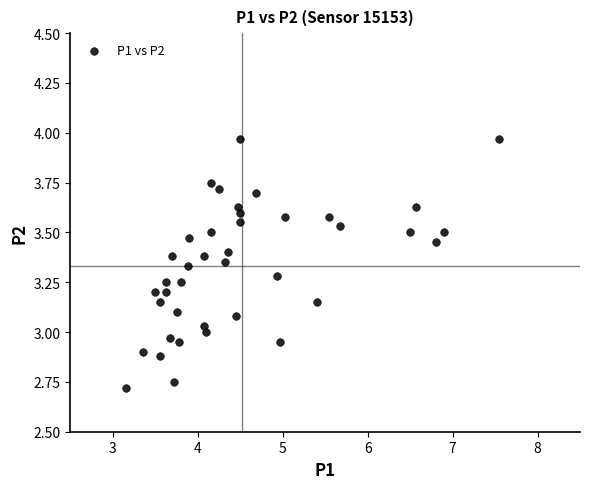

What is the range of X values (max minus min)?

4.4